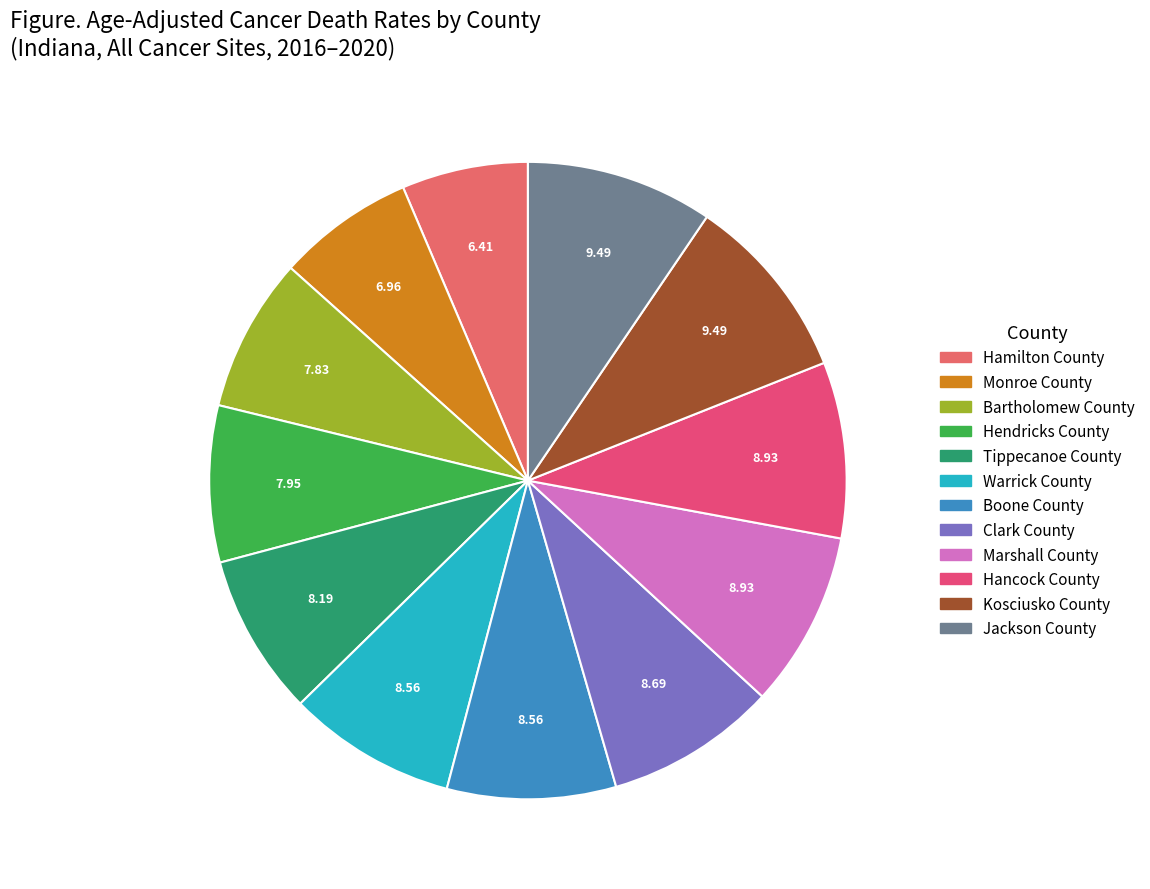

Between Clark County and Bartholomew County, which is larger?

Clark County